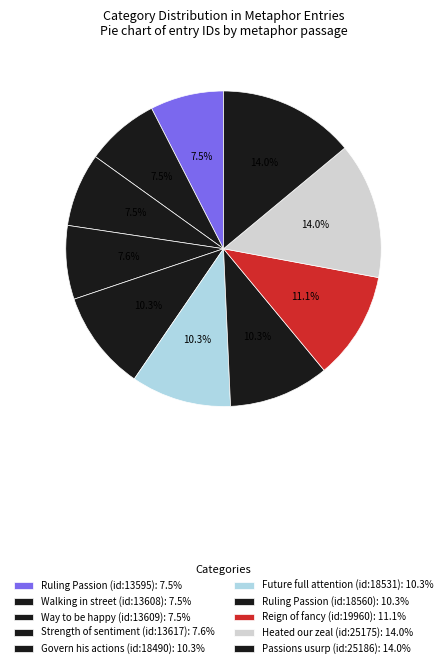

Which slice is the largest?

Passions usurp (id:25186)